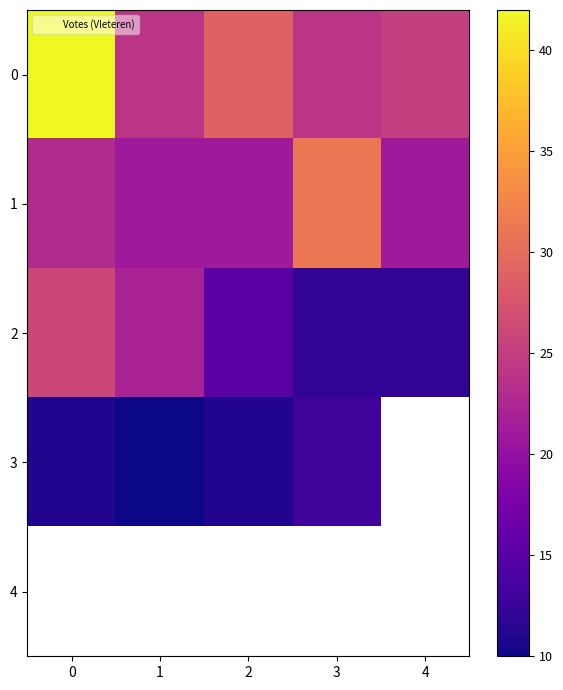

How many values in 3 are above zero?

4